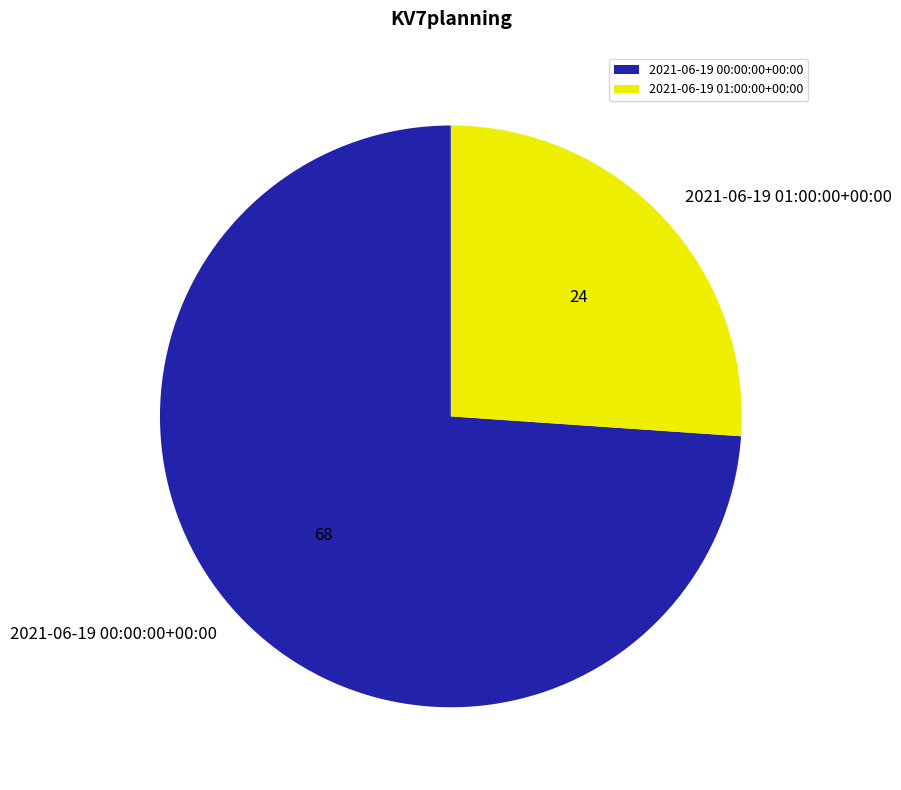

Which slice is the smallest?

2021-06-19 01:00:00+00:00